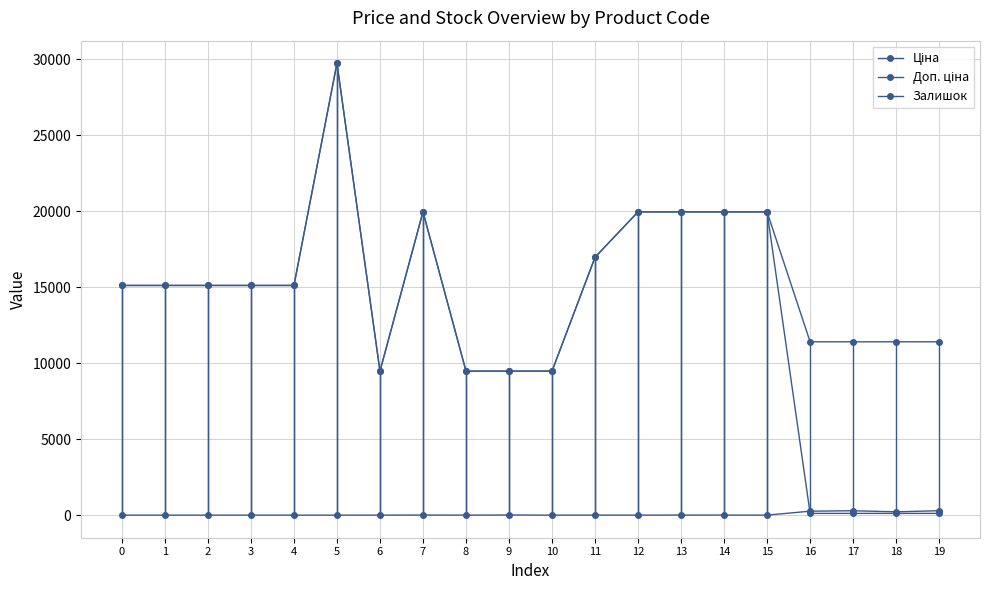

Reading left to right, extract all data points from this chart.

Ціна: 15120.0	15120.0	15120.0	15120.0	15120.0	29747.2	9480.1	19964.2	9480.1	9480.1	9480.1	16976.3	19964.2	19964.2	19964.2	19964.2	114.1	114.1	114.1	114.1
Доп. ціна: 15120.0	15120.0	15120.0	15120.0	15120.0	29747.2	9480.1	19964.2	9480.1	9480.1	9480.1	16976.3	19964.2	19964.2	19964.2	19964.2	11410.0	11410.0	11410.0	11410.0
Залишок: 0.0	0.0	0.0	0.0	0.0	0.0	0.0	7.0	0.0	8.0	0.0	2.0	0.0	5.0	3.0	0.0	260.0	288.0	218.0	290.0